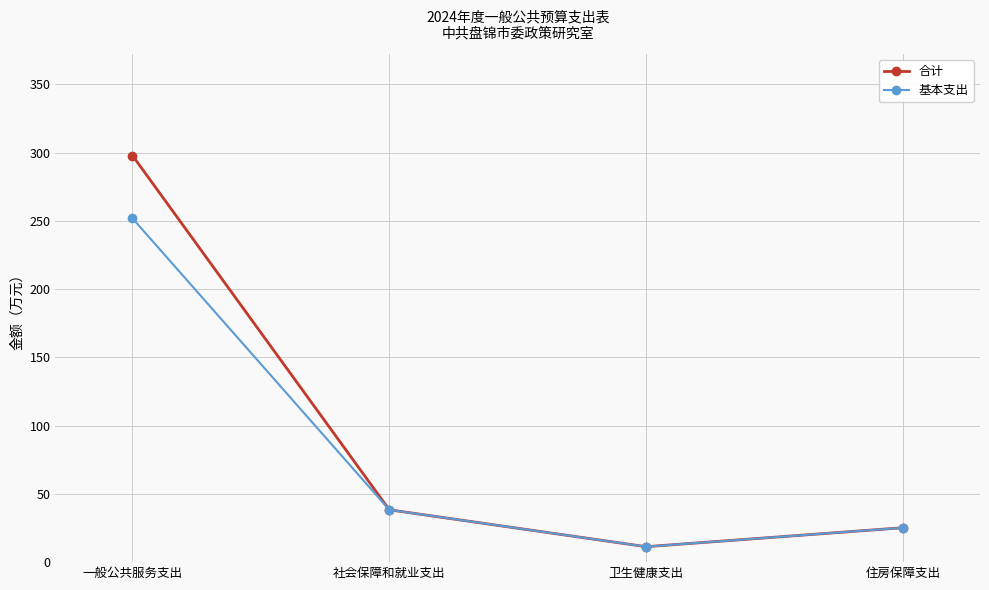

True or false: 基本支出 has a value of 38.3 at 社会保障和就业支出.

True